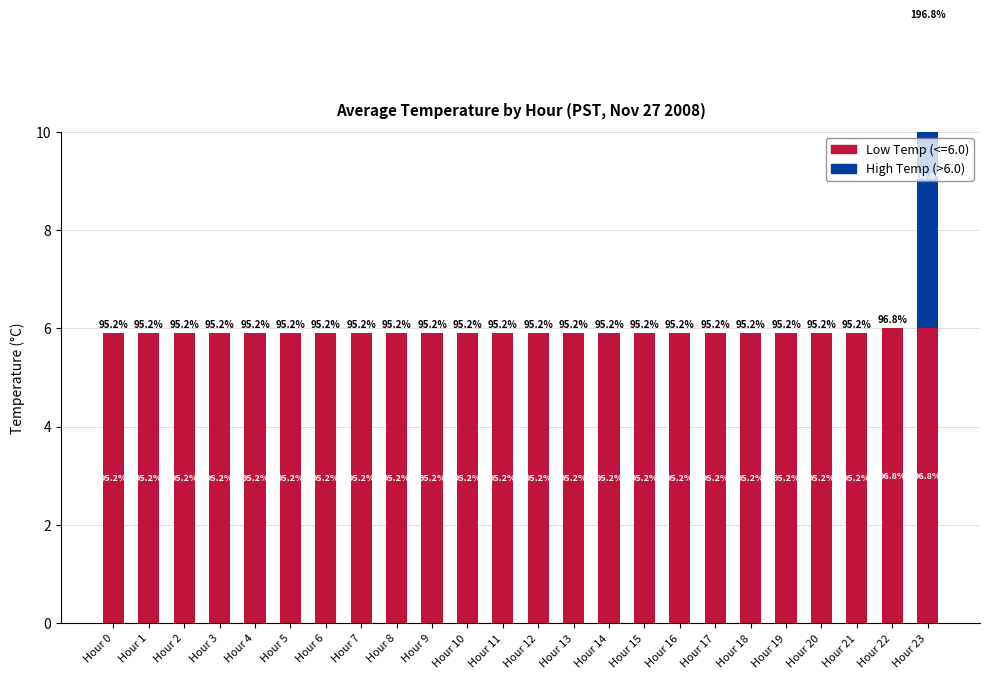

What is the average value?

0.3